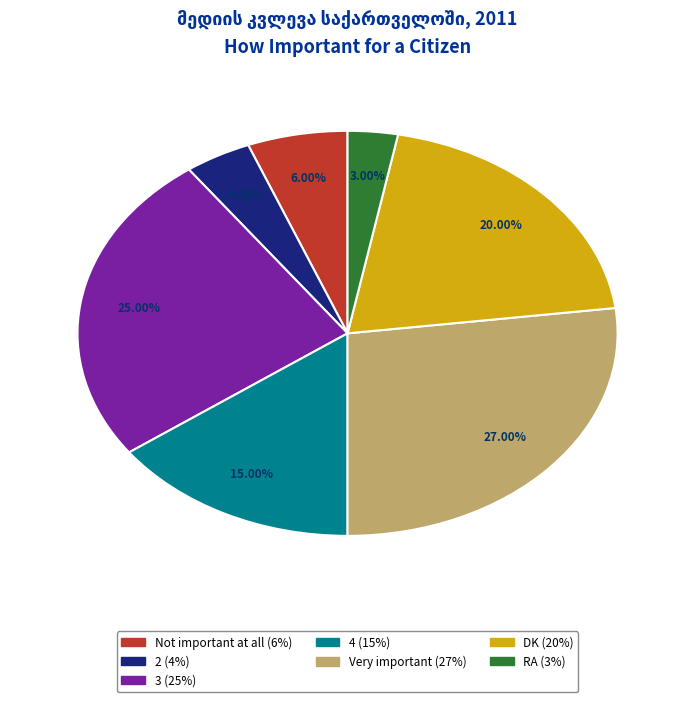

What percentage do Not important at all and 3 together represent?

31.0%